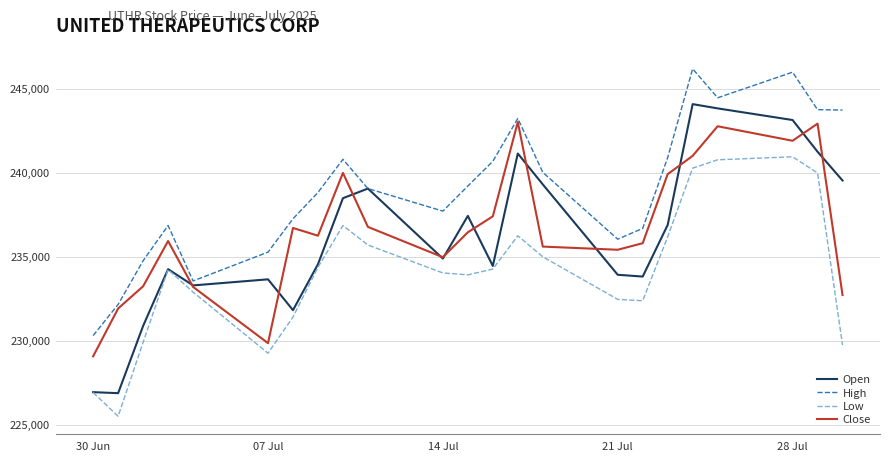

Which series has the largest range (max minus min)?

Open